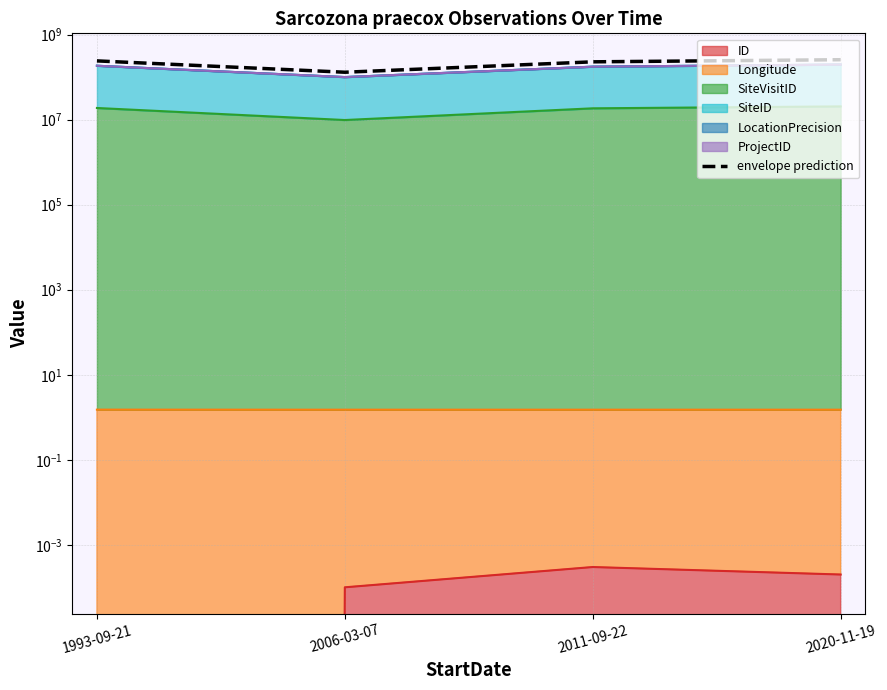

What is the average value?

215144829.4